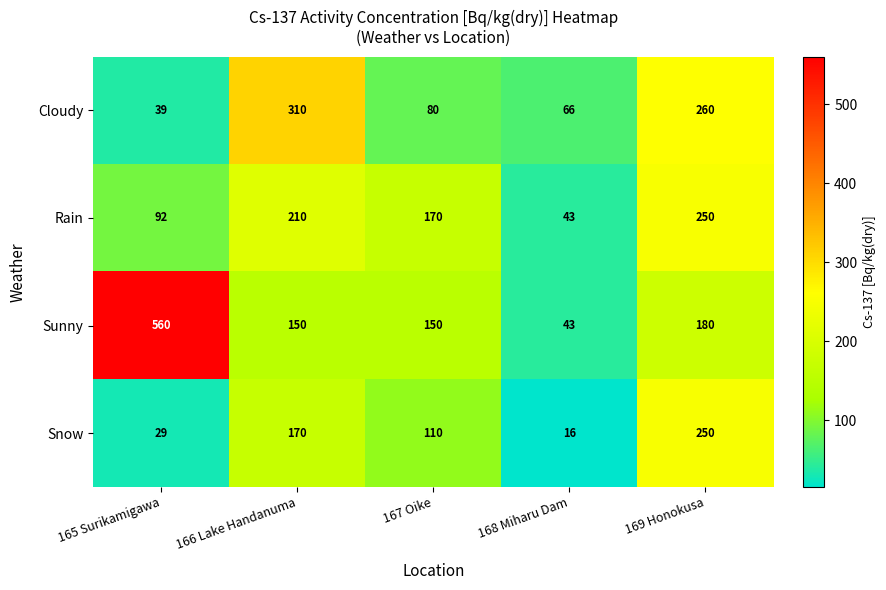

The Snow series shows 45 at 165 Surikamigawa. True or false?

False